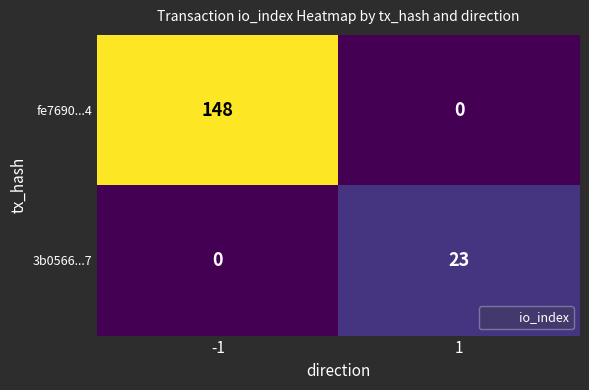

Reading left to right, extract all data points from this chart.

fe7690...4: 148	0
3b0566...7: 0	23